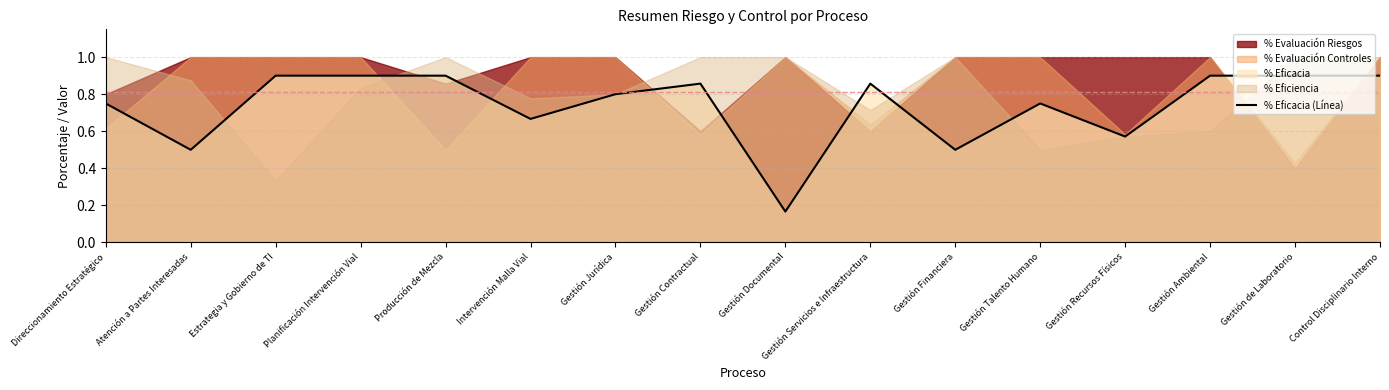

The value at Direccionamiento Estratégico is 0.8. True or false?

True